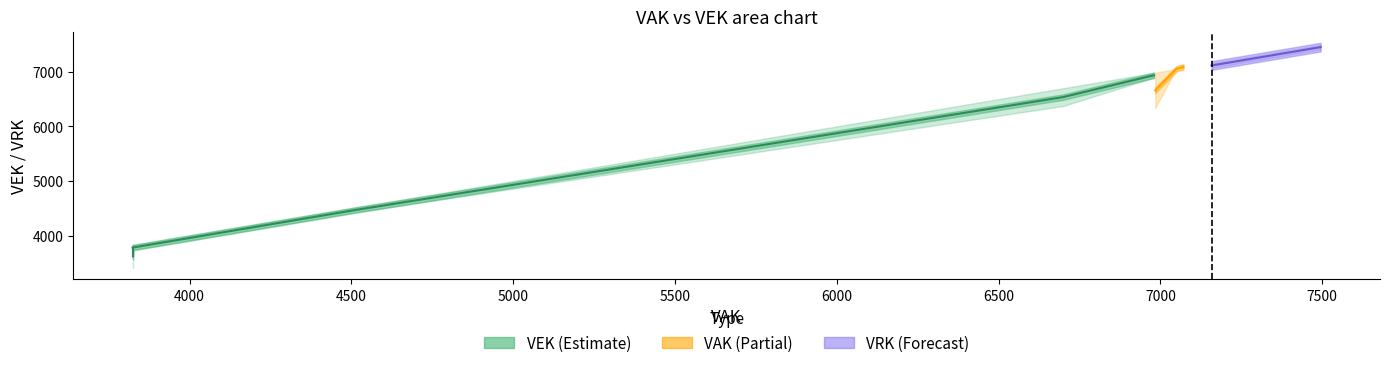

True or false: VAK and VRK intersect in this chart.

False